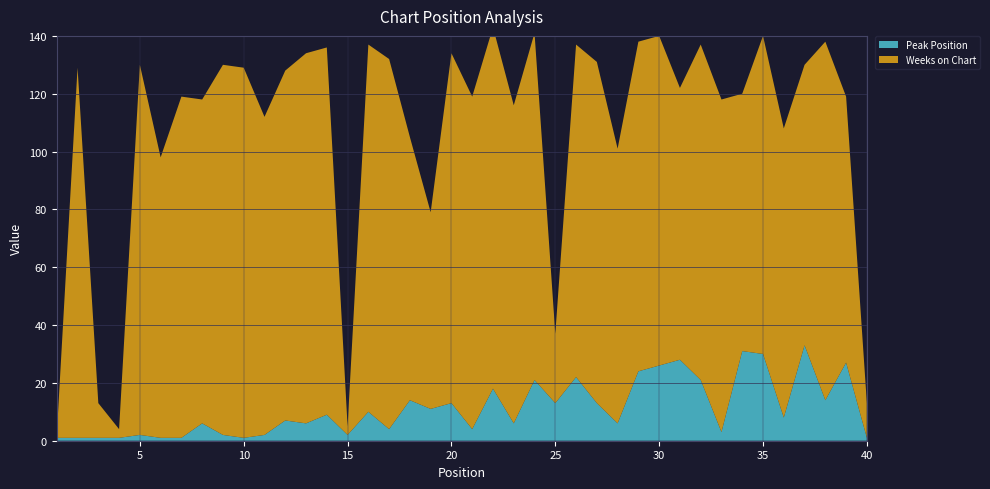

Reading left to right, list all the values displayed in this chart.

Peak Position: 1=1	2=1	3=1	4=1	5=2	6=1	7=1	8=6	9=2	10=1	11=2	12=7	13=6	14=9	15=2	16=10	17=4	18=14	19=11	20=13	21=4	22=18	23=6	24=21	25=13	26=22	27=13	28=6	29=24	30=26	31=28	32=21	33=3	34=31	35=30	36=8	37=33	38=14	39=27	40=1
Weeks on Chart: 1=1	2=128	3=12	4=3	5=128	6=97	7=118	8=112	9=128	10=128	11=110	12=121	13=128	14=127	15=3	16=127	17=128	18=91	19=68	20=121	21=115	22=125	23=110	24=120	25=24	26=115	27=118	28=95	29=114	30=114	31=94	32=116	33=115	34=89	35=110	36=100	37=97	38=124	39=92	40=12